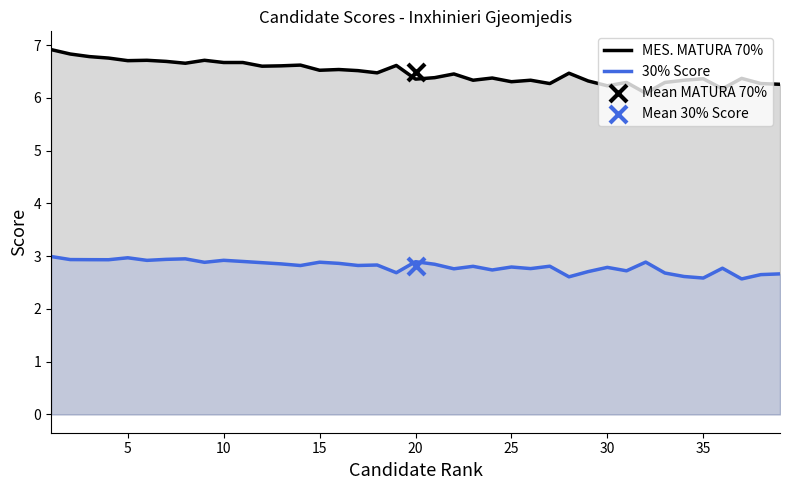

What is the lowest value of the MES. MATURA 70% series?

6.1